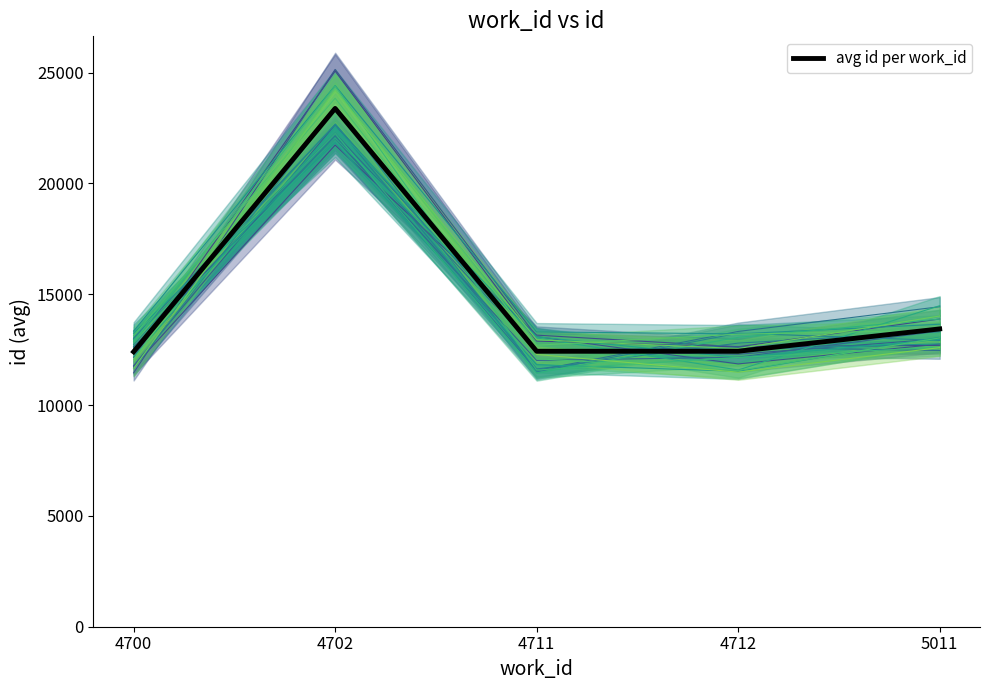

What is the average value?

14816.2